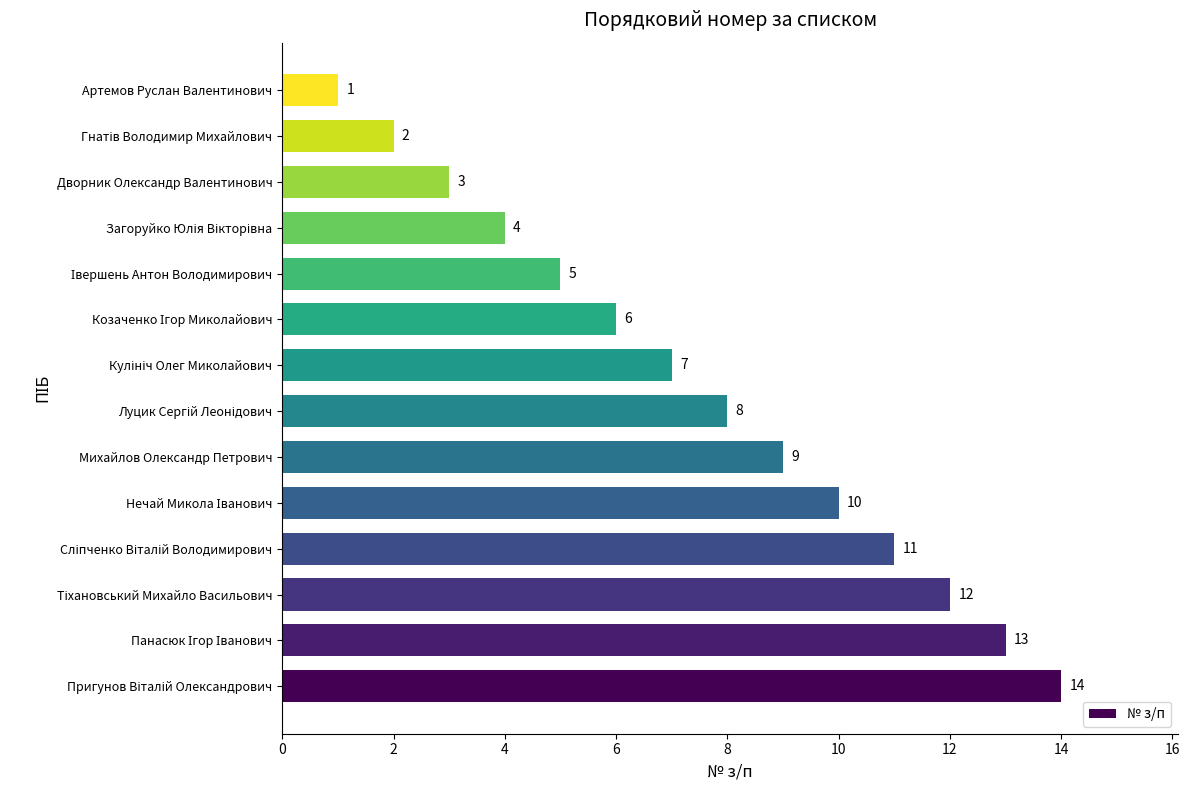

Read the value at Михайлов Олександр Петрович, to the nearest 5.

10